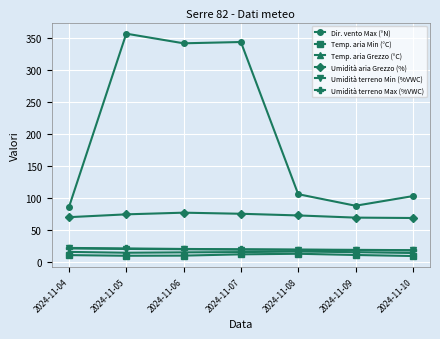

The Umidità terreno Min (%VWC) series shows 18.8 at 2024-11-09. True or false?

True